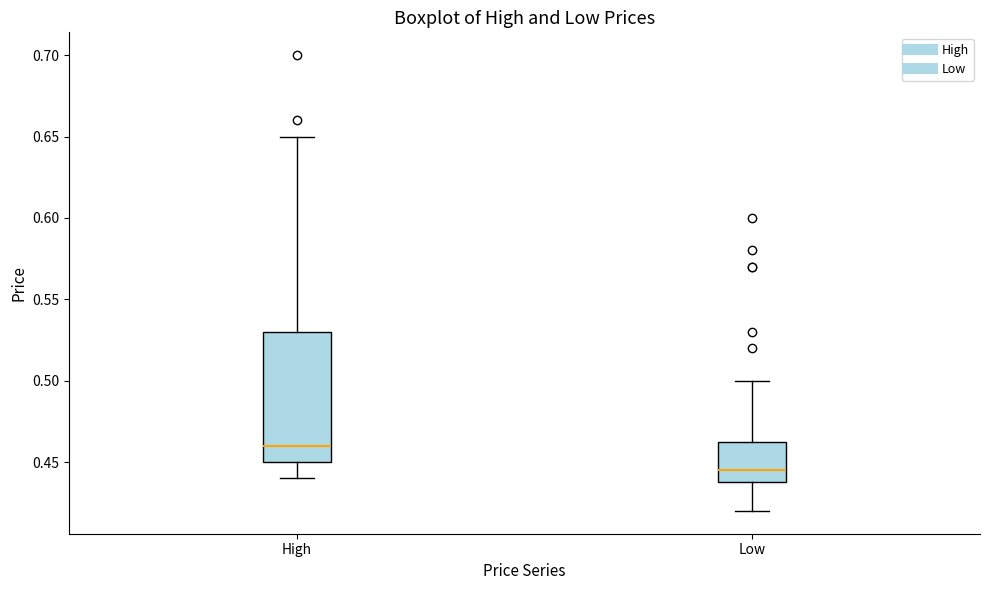

Which box's median line is the lowest?

Low